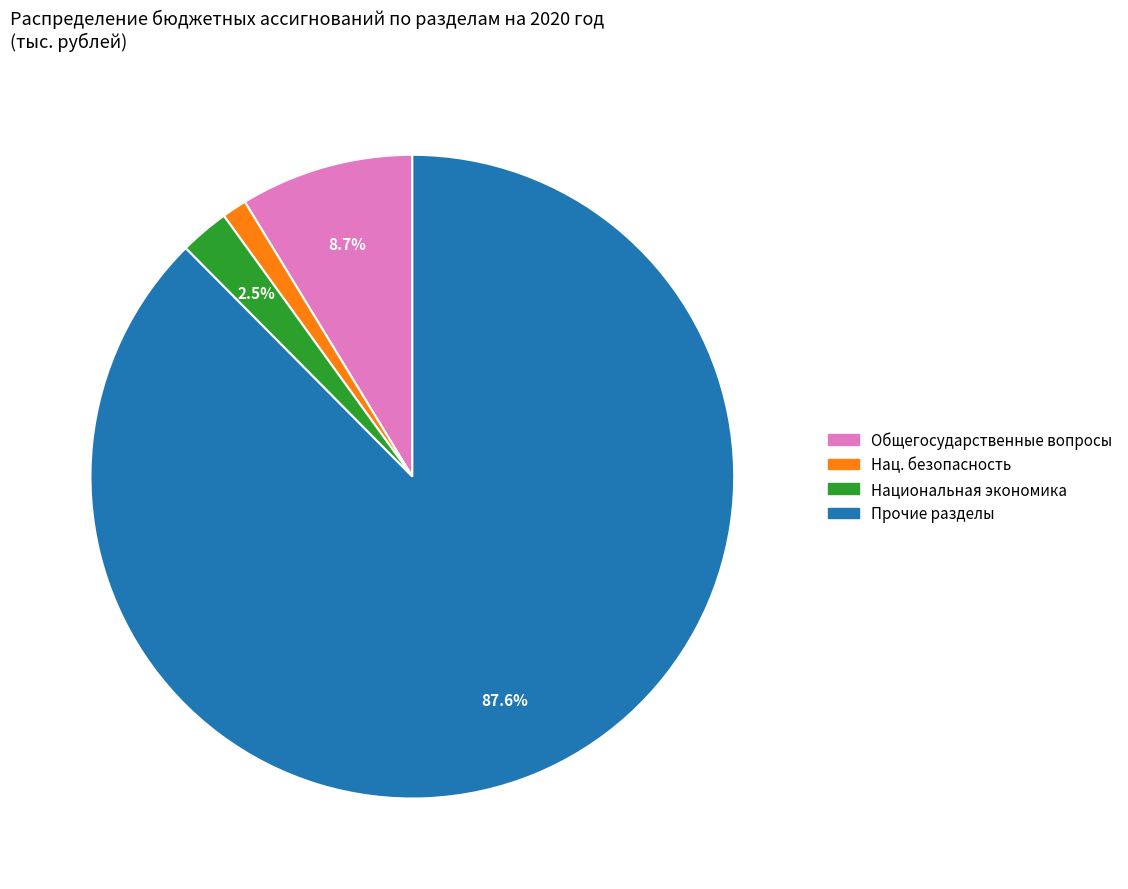

What percentage do Общегосударственные вопросы and Прочие разделы together represent?

96.3%